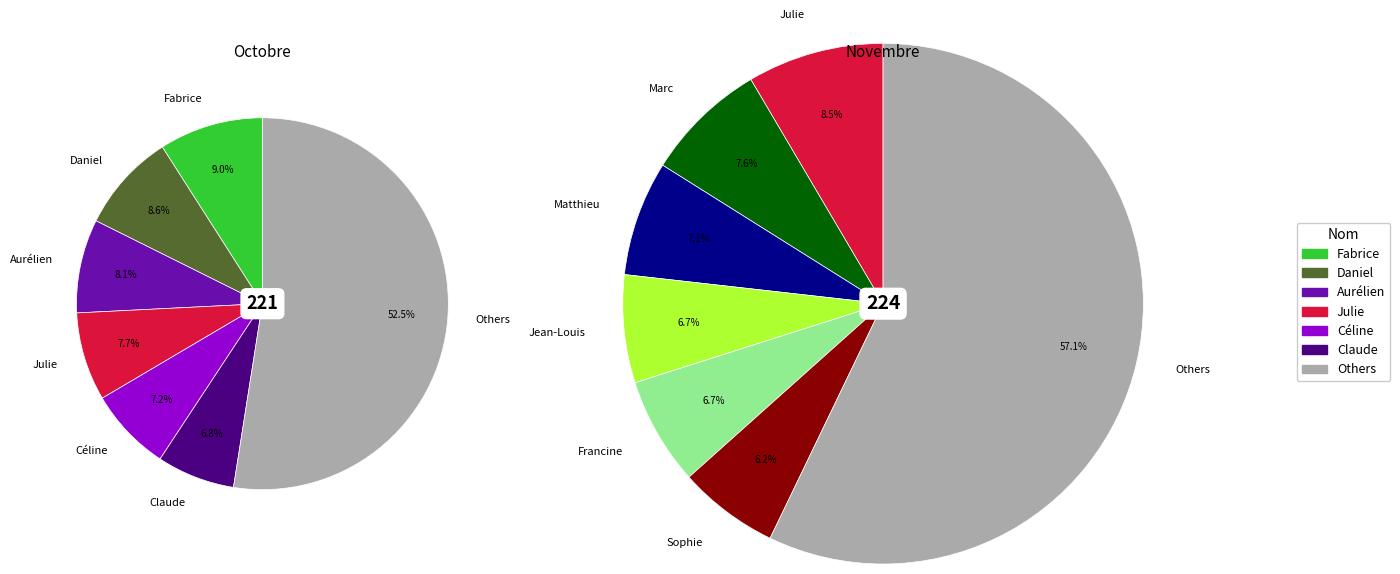

Is 11 the majority of the pie?

No